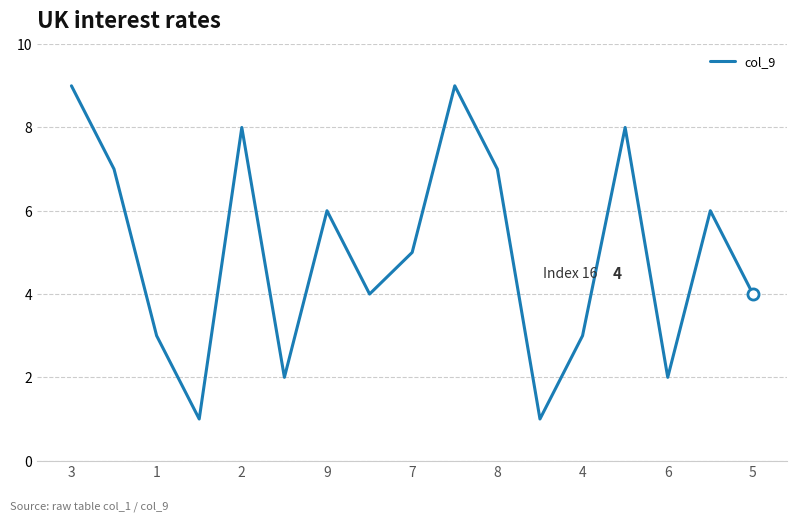

What is the maximum value shown in the chart?

9